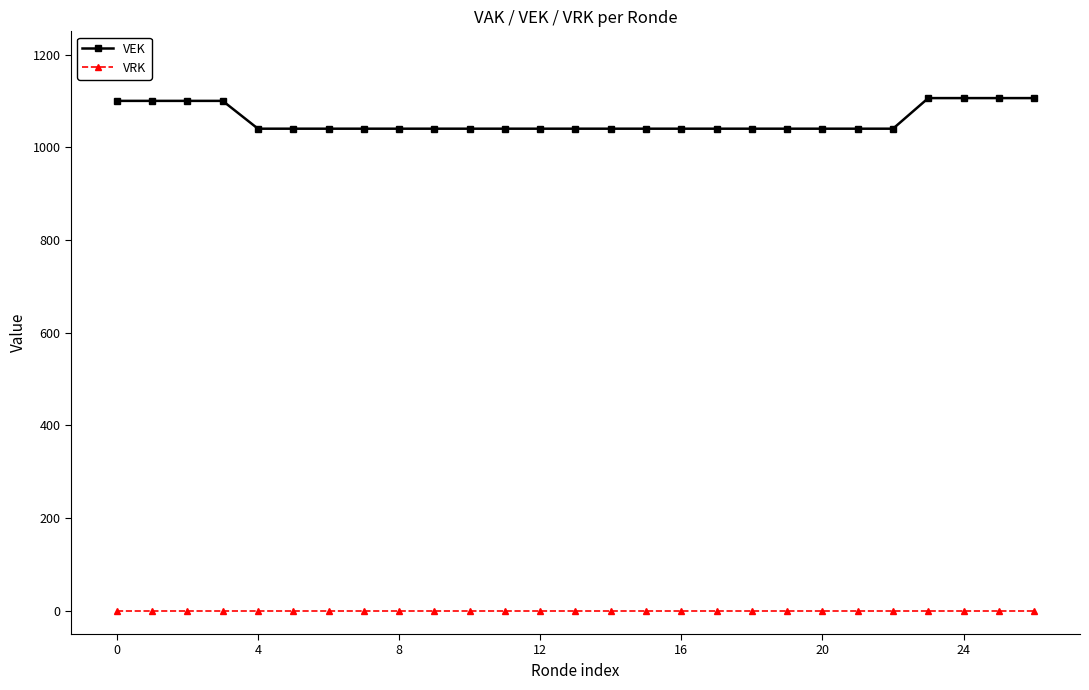

Which series has the largest total across all categories?

VEK